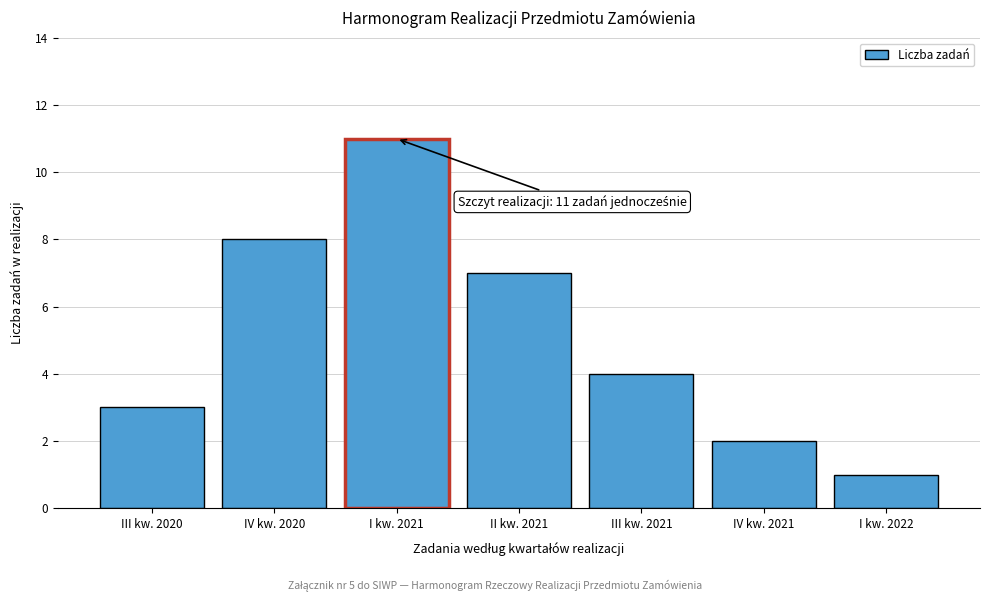

Reading right to left, list all the values displayed in this chart.

1	2	4	7	11	8	3